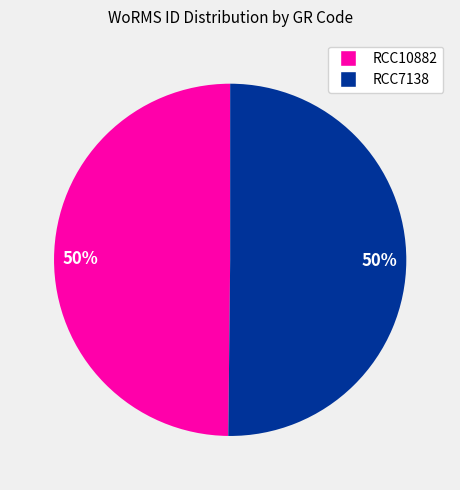

Combined, do RCC7138 and RCC10882 account for over 50%?

Yes